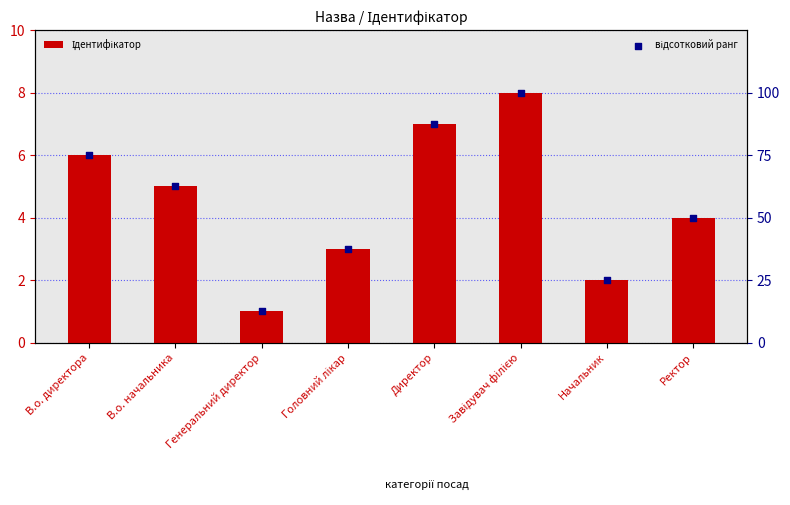

At how many categories does at least one series exceed 46?

5